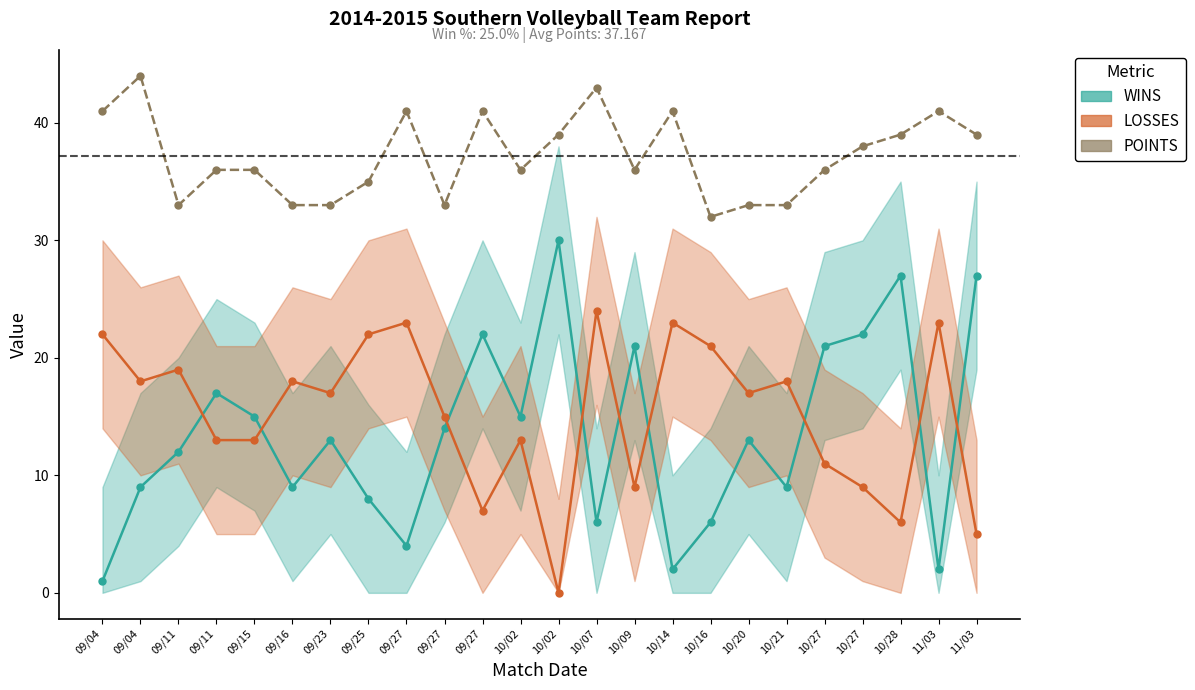

Between 09/27 and 10/02, which is larger?

10/02